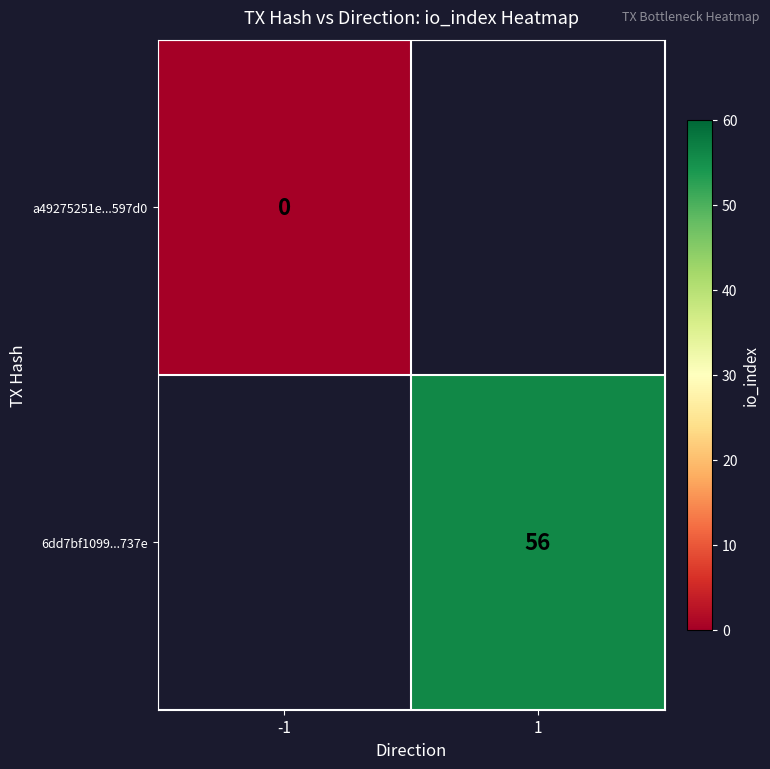

The 6dd7bf1099...737e series shows 56 at 1. True or false?

True